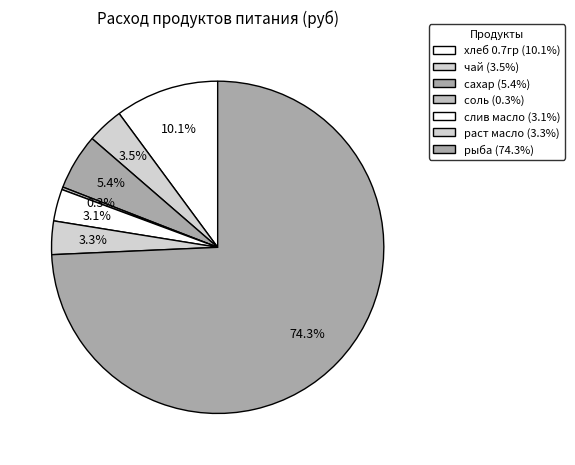

What is the smallest slice in the pie chart?

соль